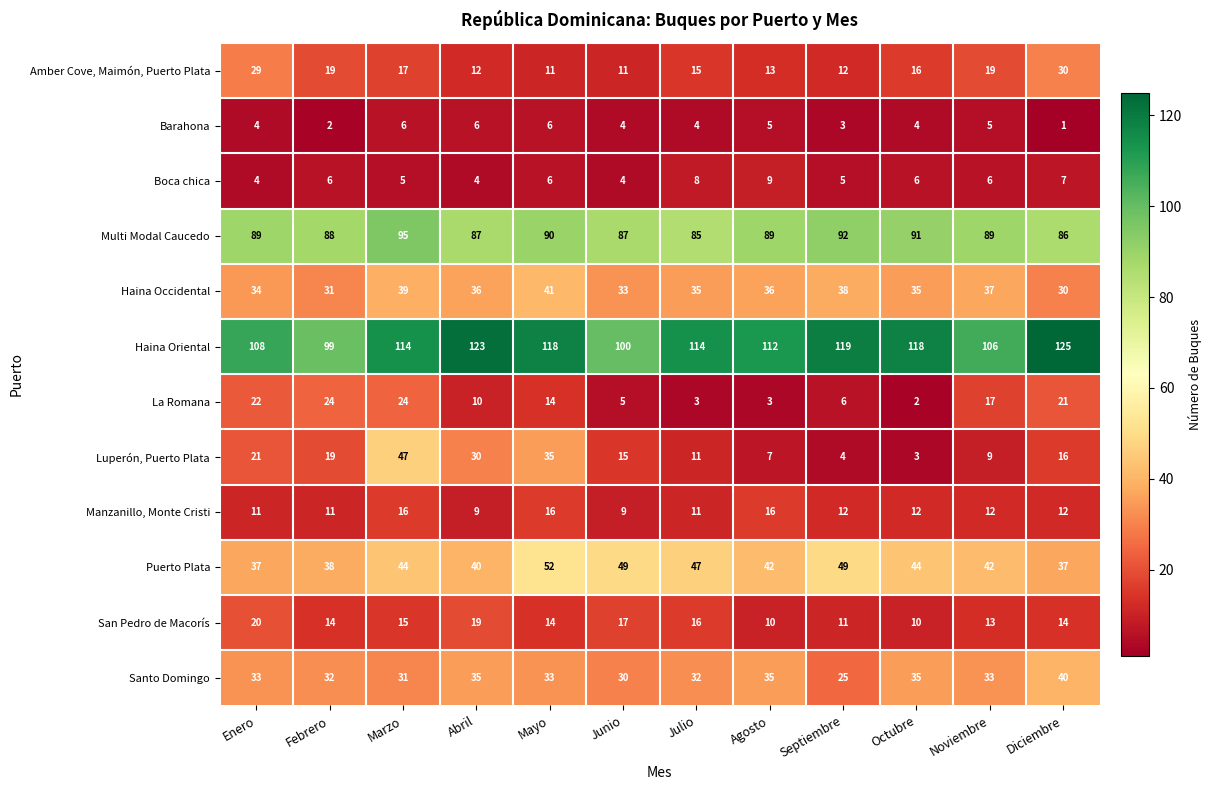

At how many categories does at least one series exceed 42?

12